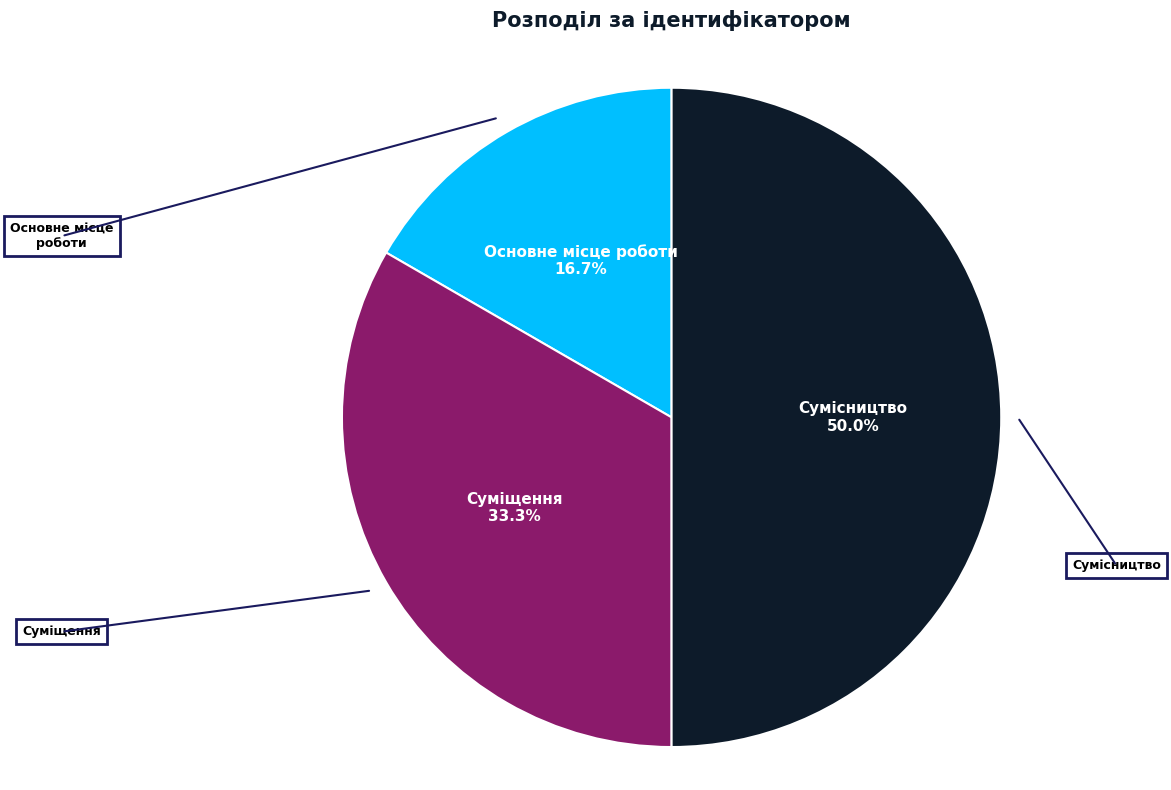

Count the number of slices in the pie.

3